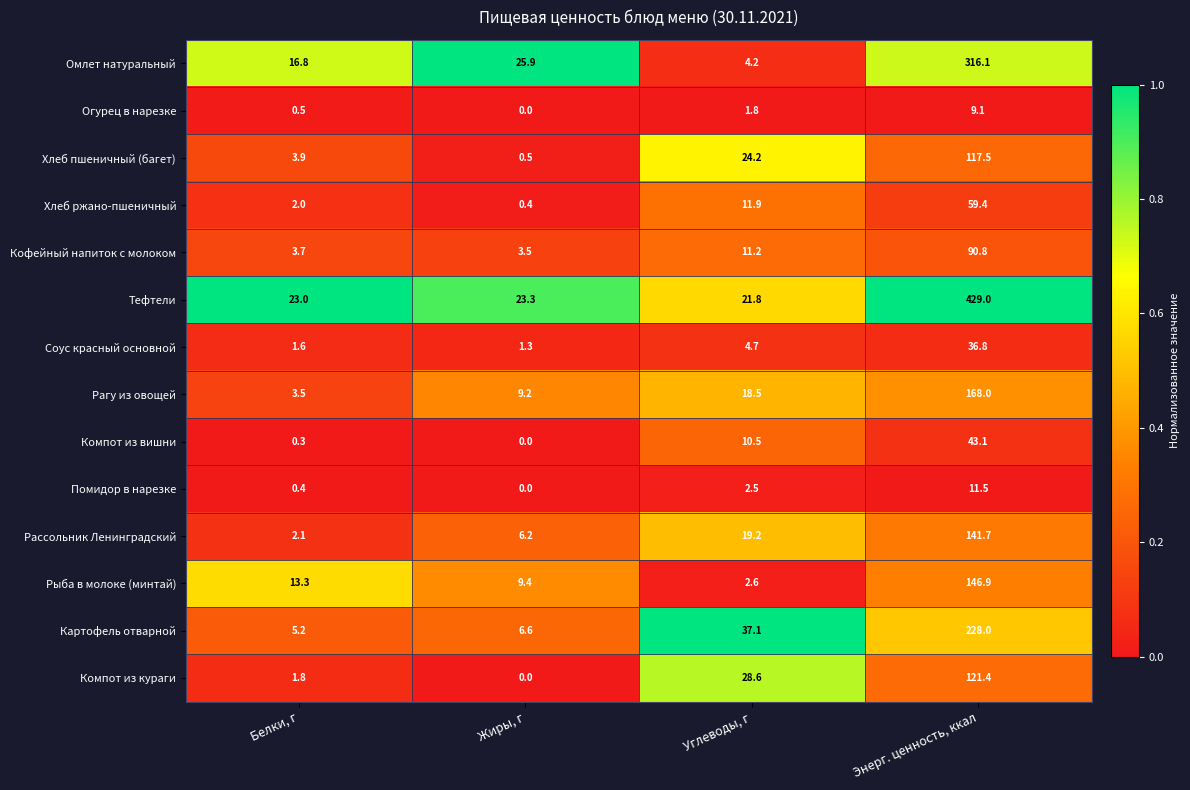

List the series in order of their peak value, lowest first.

Огурец в нарезке, Помидор в нарезке, Соус красный основной, Компот из вишни, Хлеб ржано-пшеничный, Кофейный напиток с молоком, Хлеб пшеничный (багет), Компот из кураги, Рассольник Ленинградский, Рыба в молоке (минтай), Рагу из овощей, Картофель отварной, Омлет натуральный, Тефтели